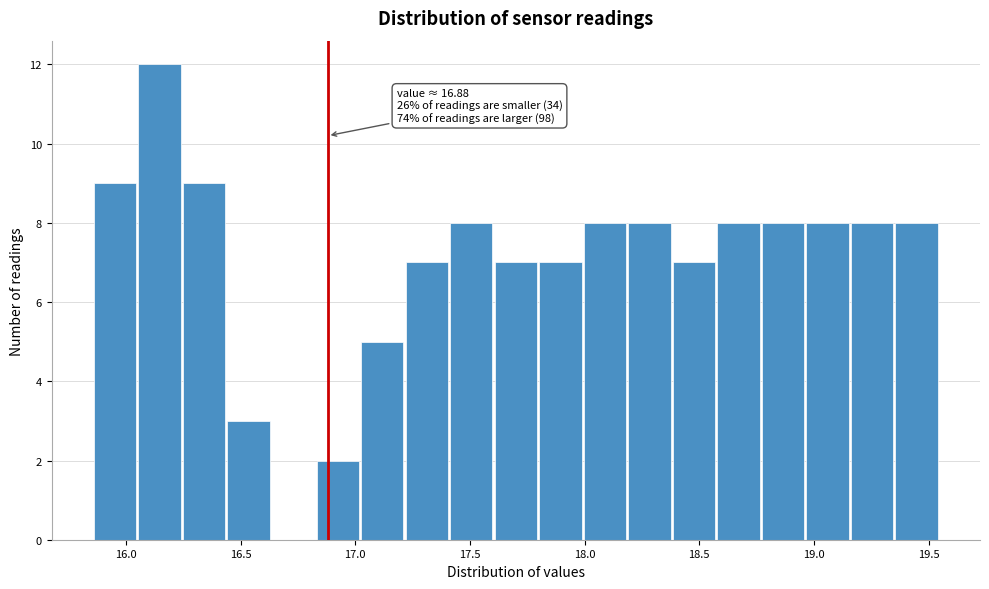

Around what value on the x-axis is the tallest bar? Give the approximate position of its centre, as read against the axis.

16.15